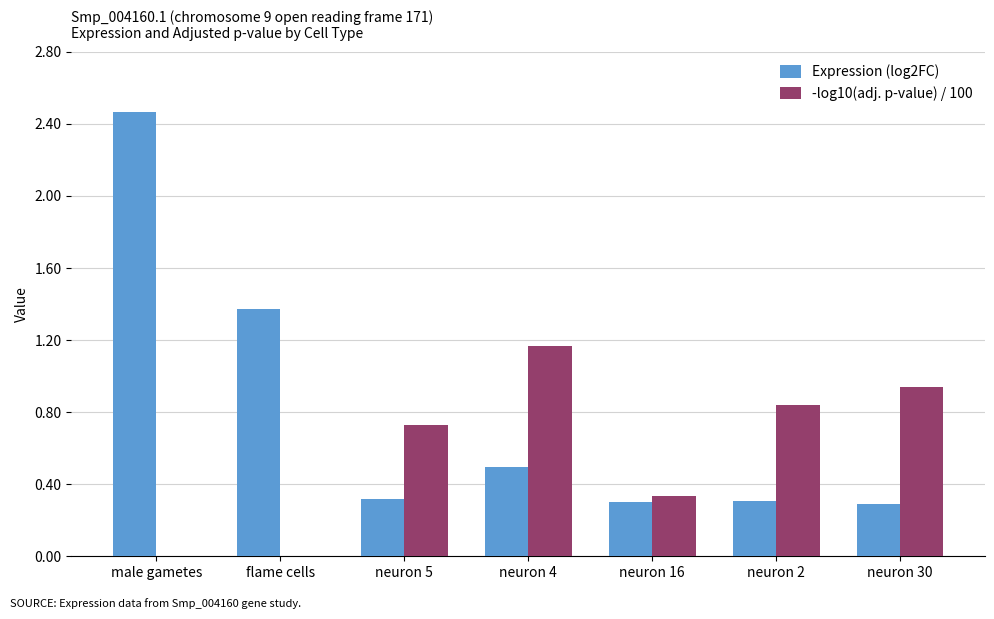

Which category has the highest value across all series?

male gametes